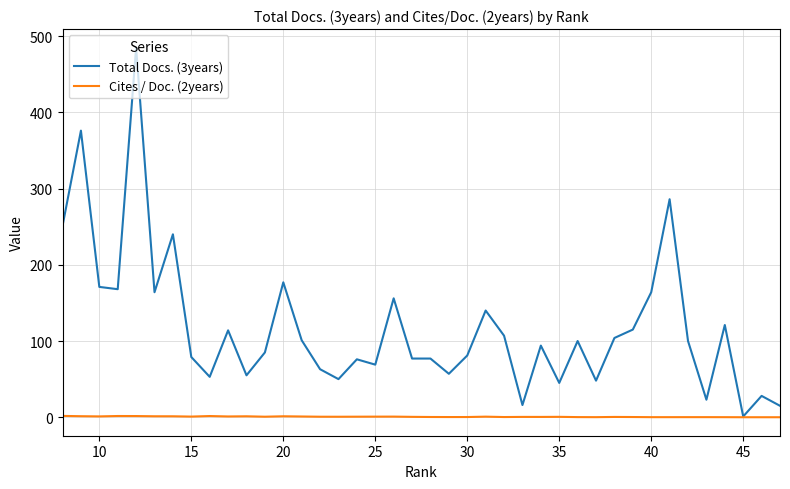

True or false: Total Docs. (3years) and Cites / Doc. (2years) intersect in this chart.

False